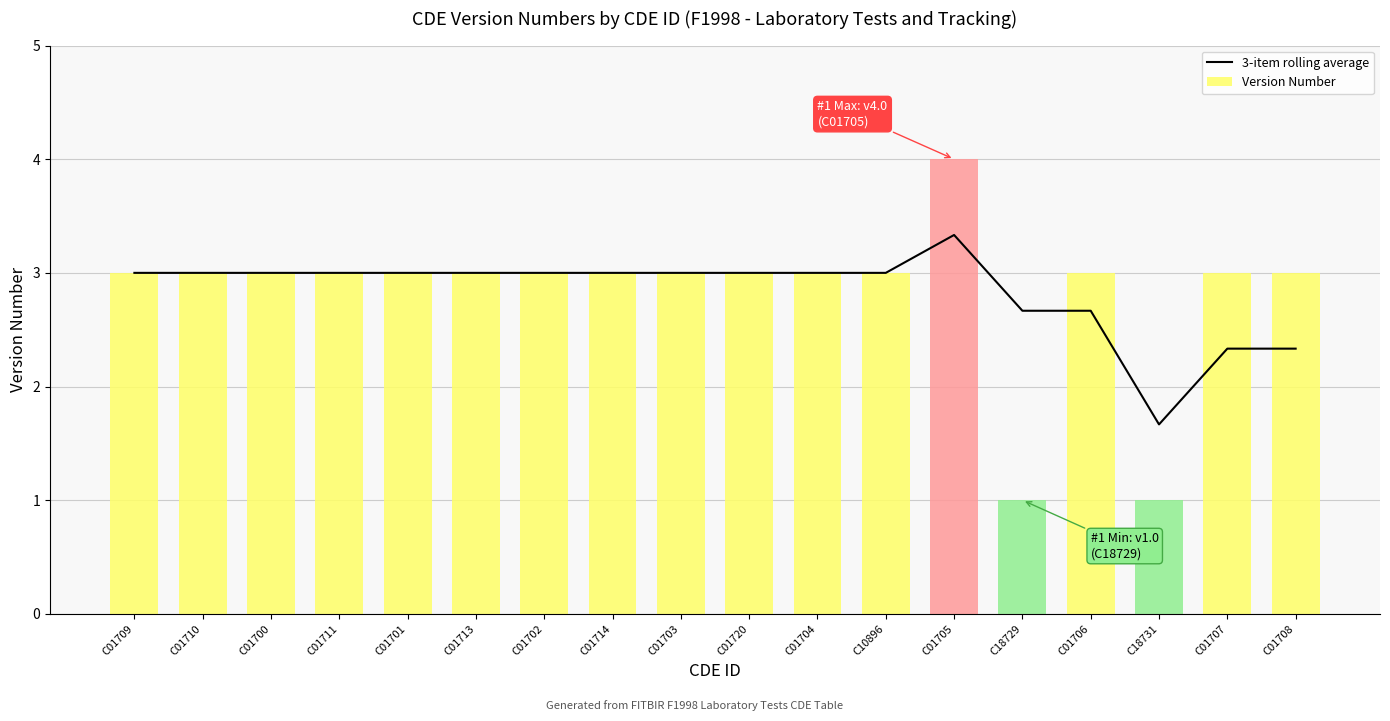

What position from the right is C01706?

4